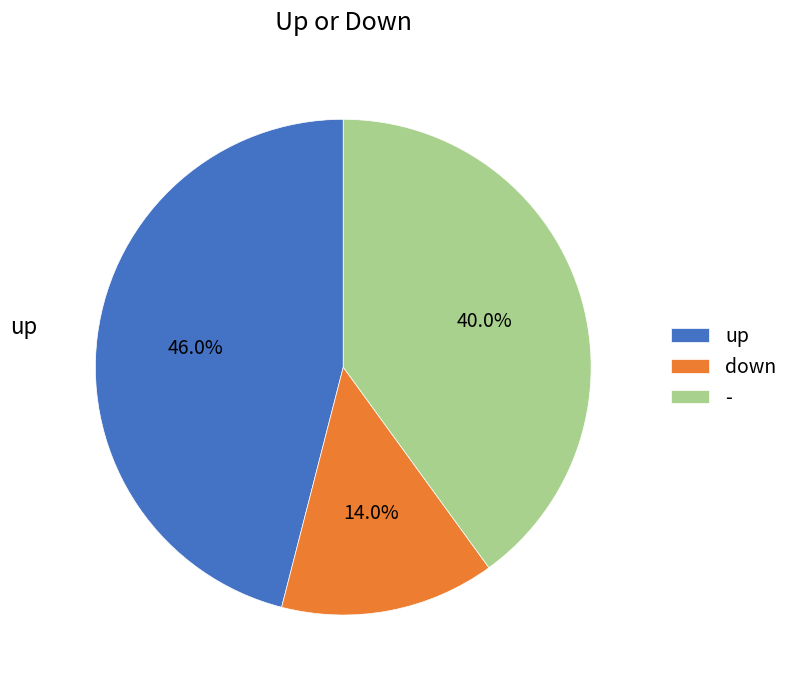

To the nearest percent, what is the difference between the largest and smallest slice percentages?

32%